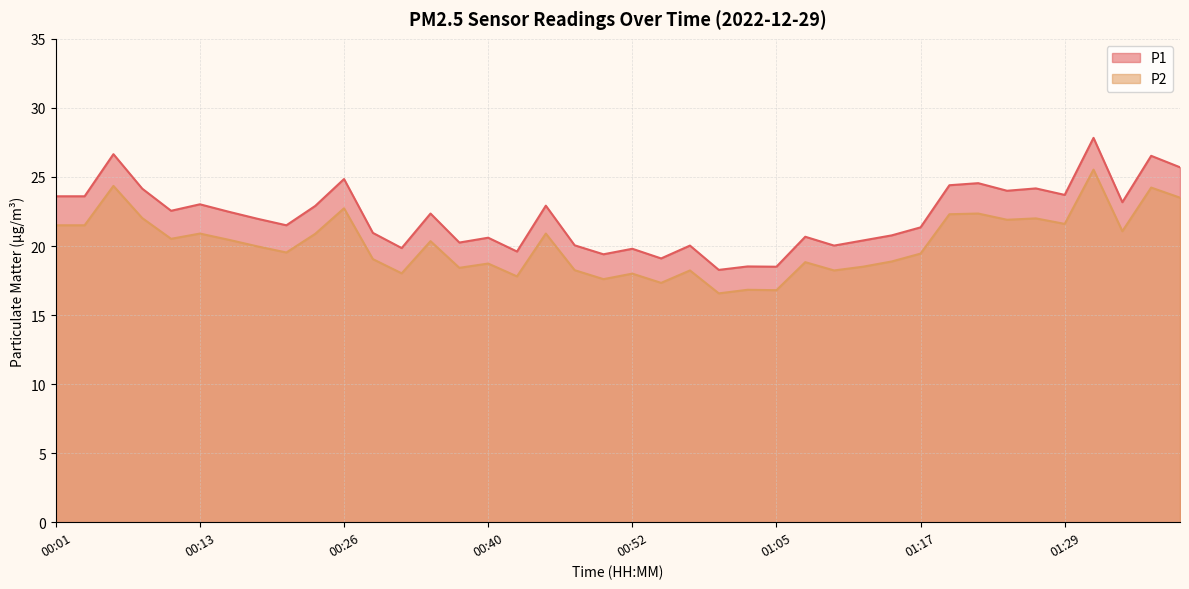

What is the value of the P2 point at the 10th from the left?

20.9